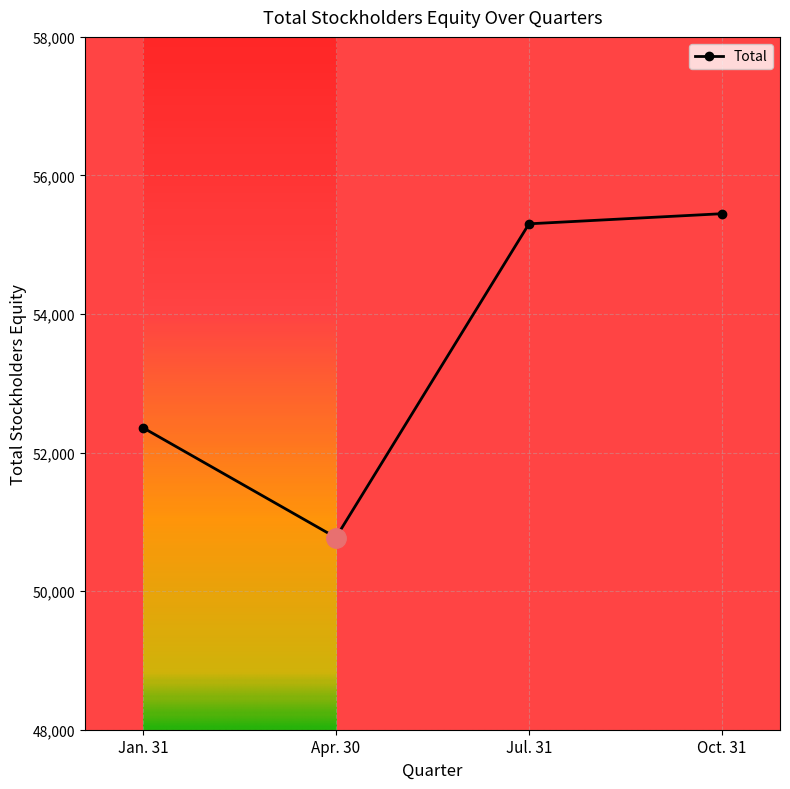

Reading left to right, transcribe all the data shown in this chart.

52360	50774	55302	55448